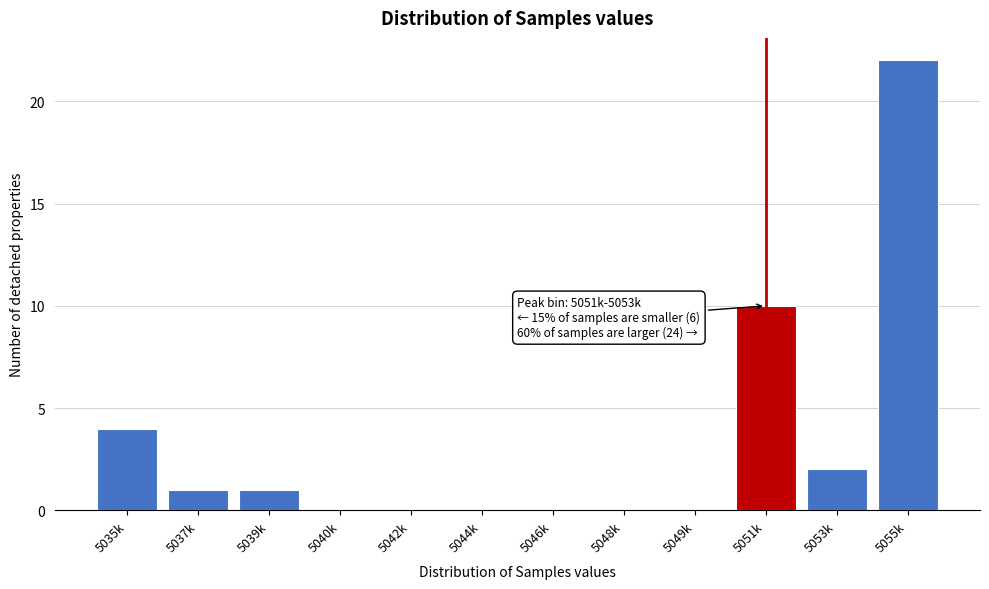

Reading left to right, what are all the values shown in this chart?

5035k=4	5037k=1	5039k=1	5040k=0	5042k=0	5044k=0	5046k=0	5048k=0	5049k=0	5051k=10	5053k=2	5055k=22